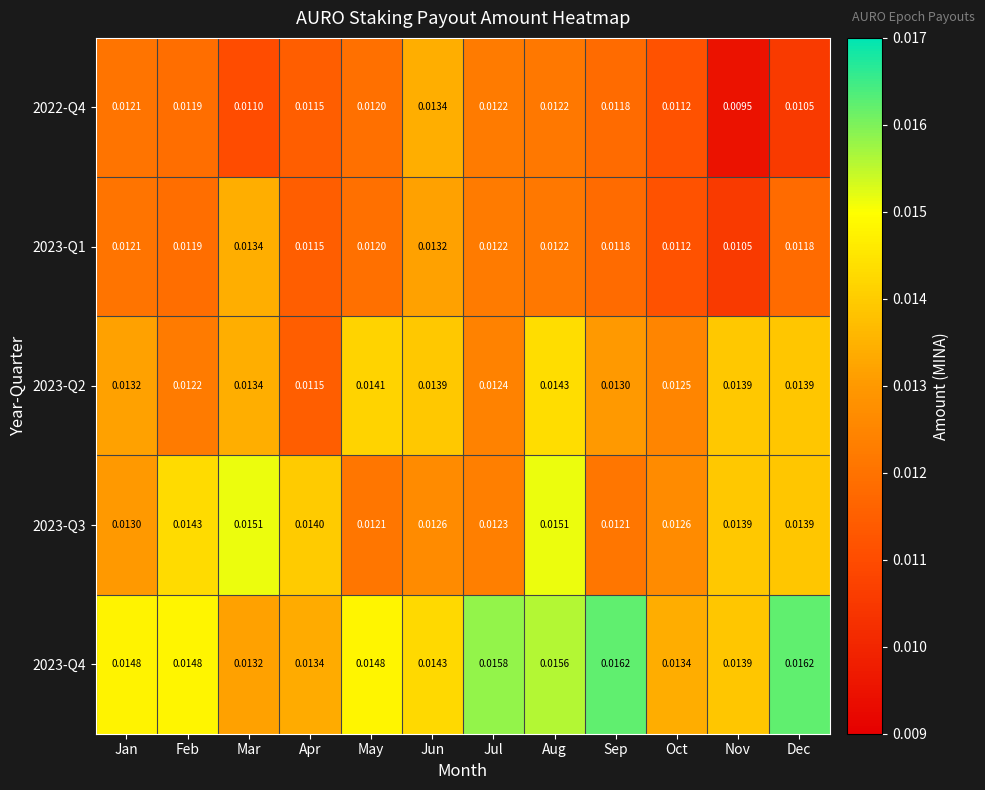

At which category is the sum across all series the highest?

Aug